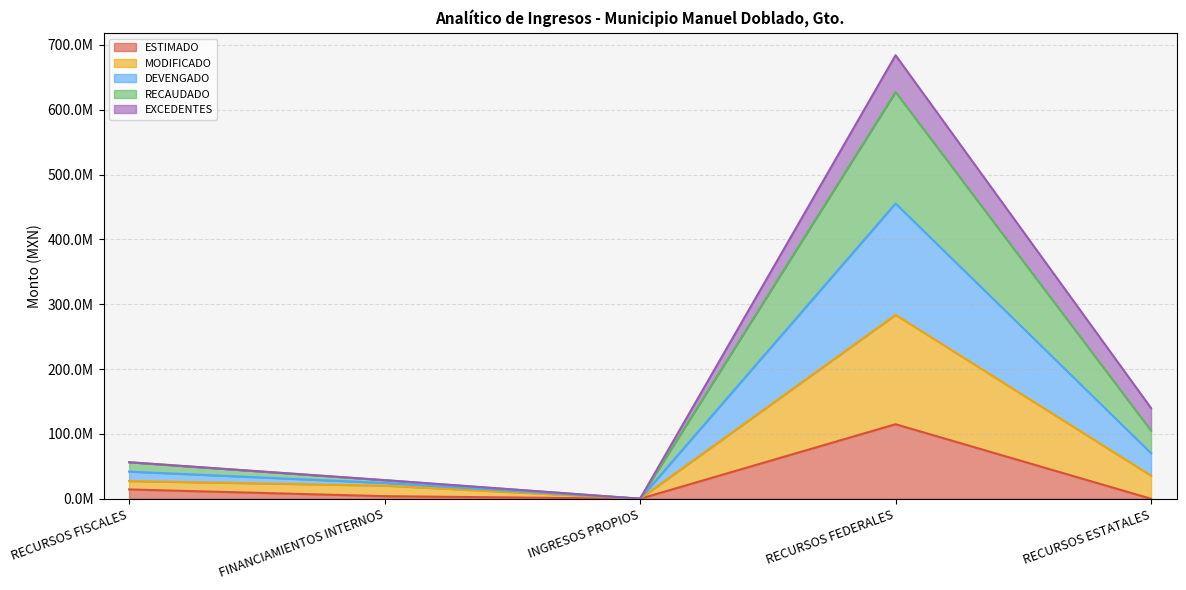

At which label is RECAUDADO closest to 227788126?

RECURSOS ESTATALES